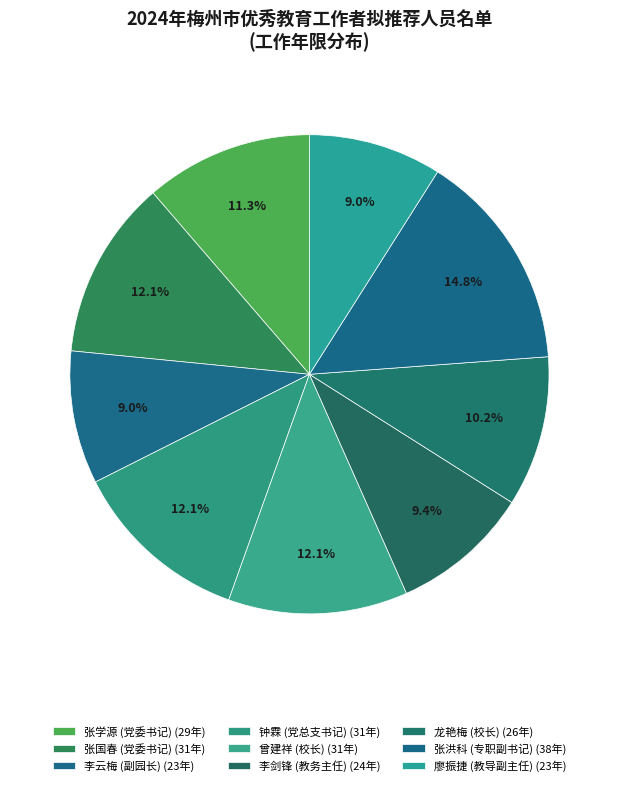

How many segments does this pie chart have?

9